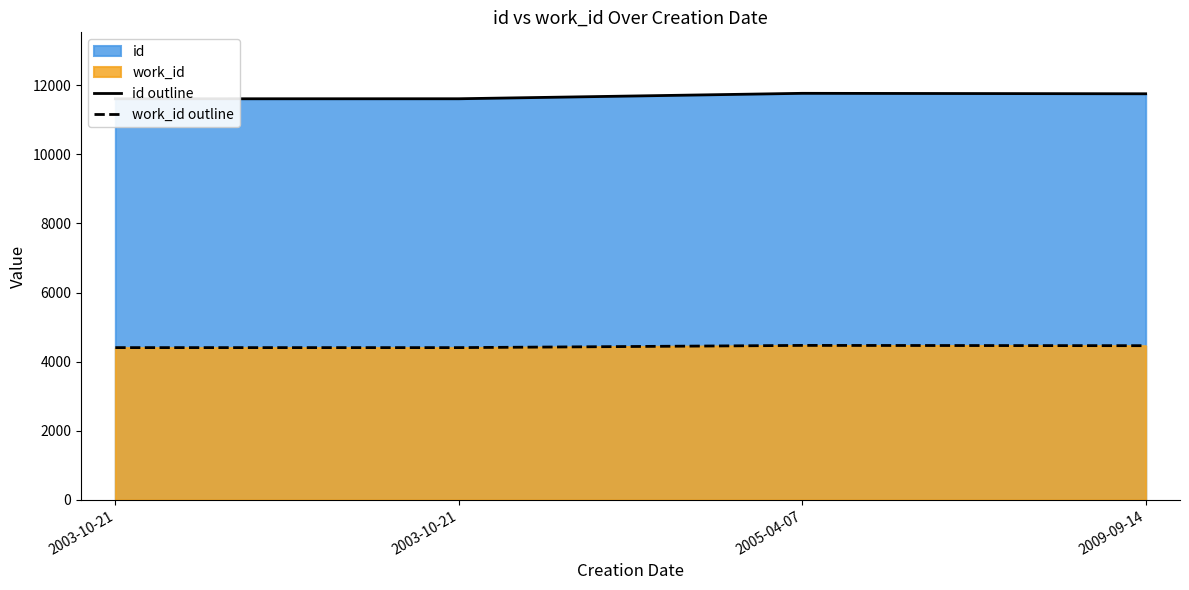

Does the chart display data point markers on the line(s)?

No